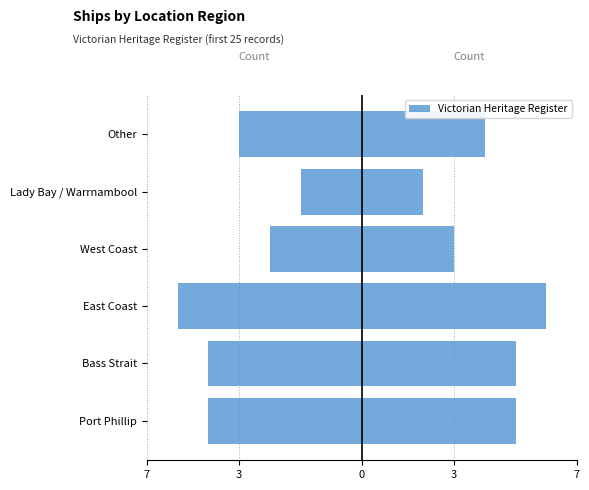

Reading right to left, what are all the values shown in this chart?

Left (mirror): -4	-2	-3	-6	-5	-5
Victorian Heritage Register: 4	2	3	6	5	5